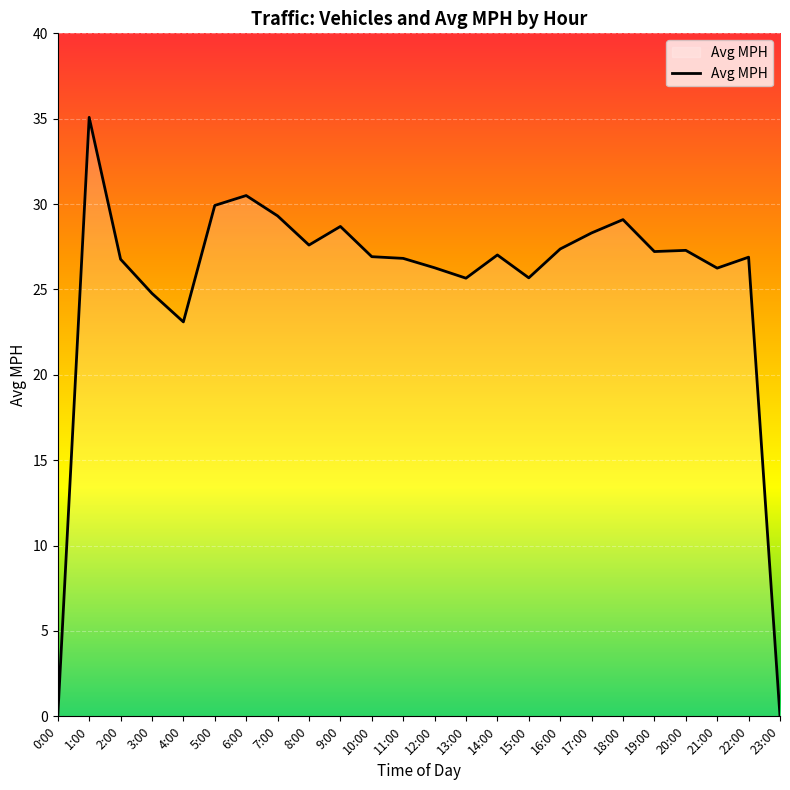

True or false: the data shows 46.2 at 11:00.

False